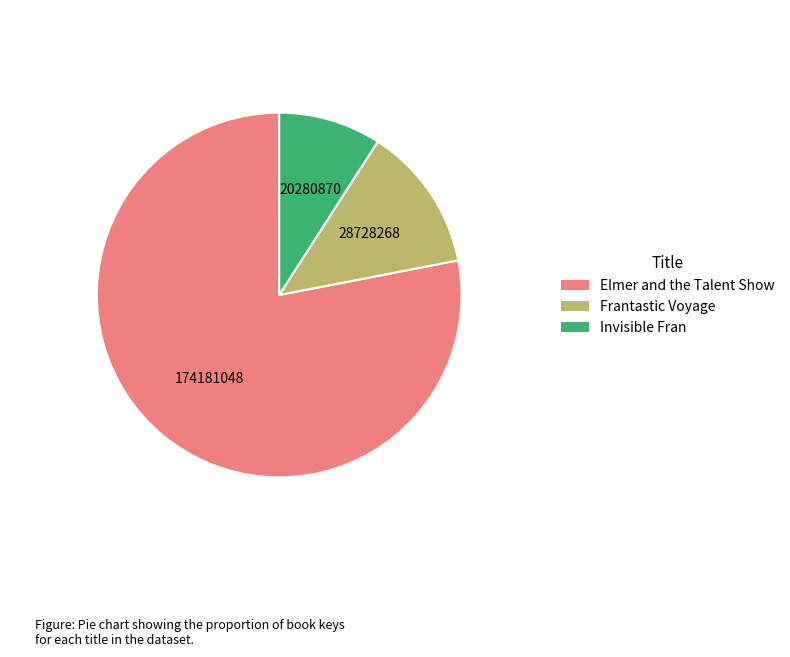

What is the smallest slice in the pie chart?

Invisible Fran